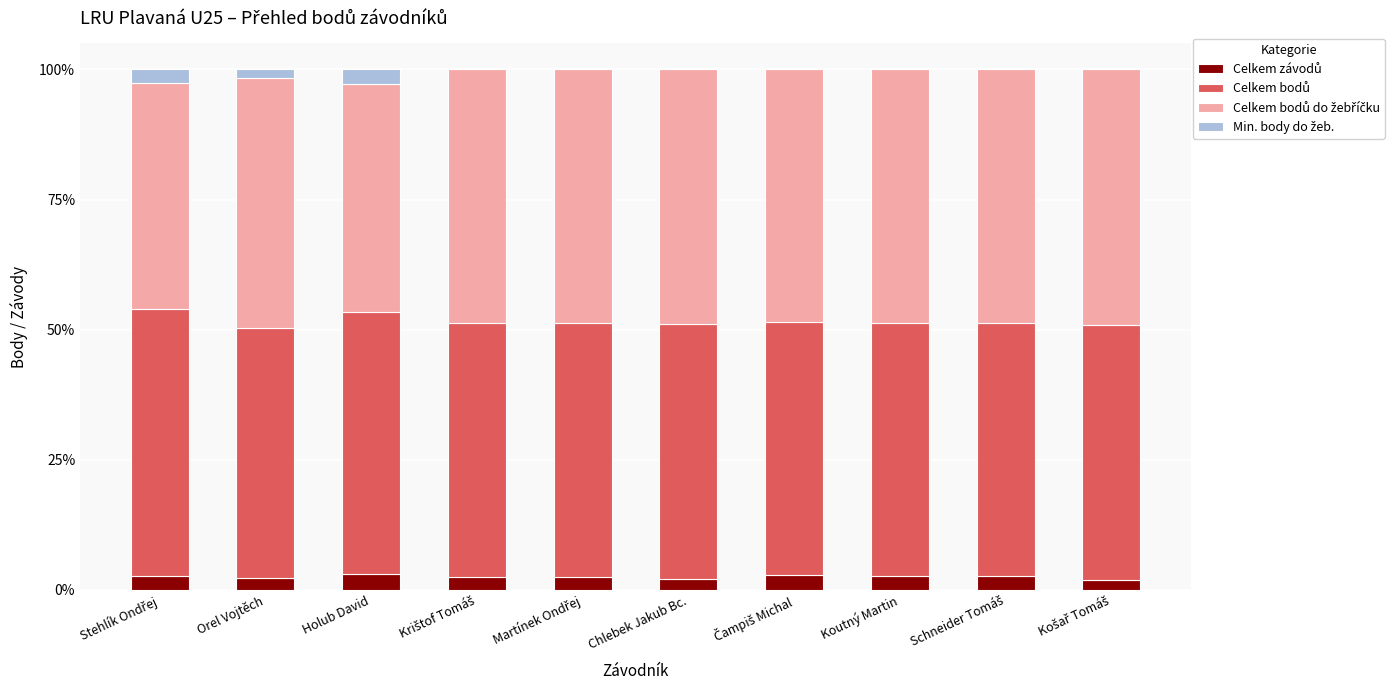

How many data points does each series have?

10